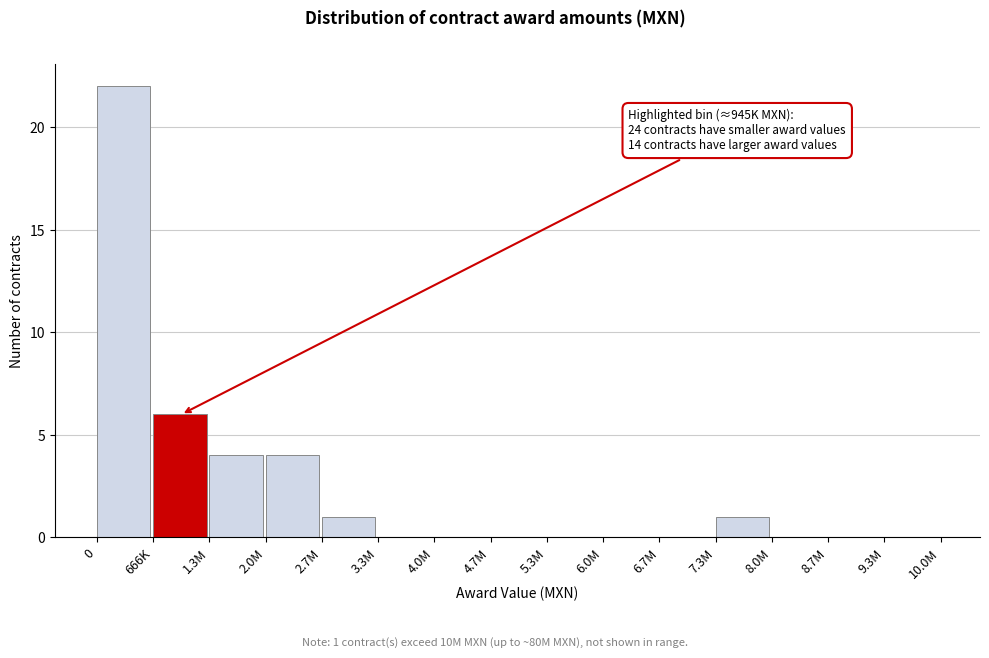

Reading right to left, transcribe all the data shown in this chart.

9.3M=0	8.7M=0	8.0M=0	7.3M=1	6.7M=0	6.0M=0	5.3M=0	4.7M=0	4.0M=0	3.3M=0	2.7M=1	2.0M=4	1.3M=4	666K=6	0=22